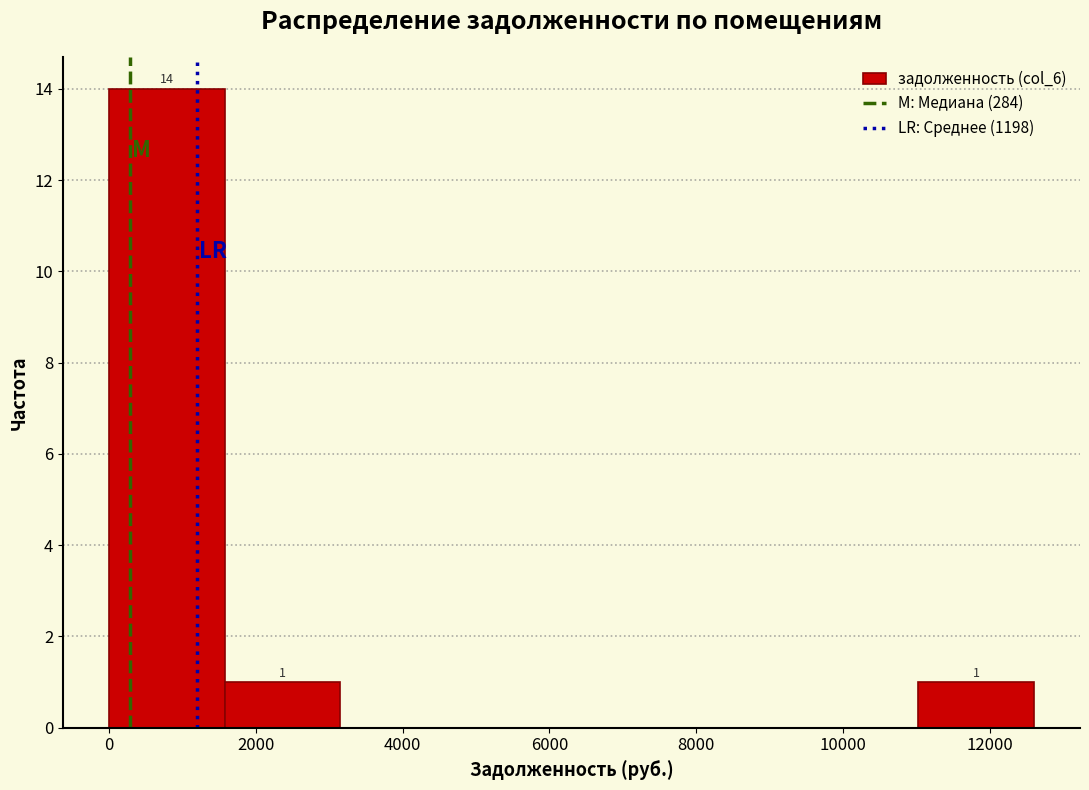

Over which range of the x-axis is the bar tallest?

0 to 1600